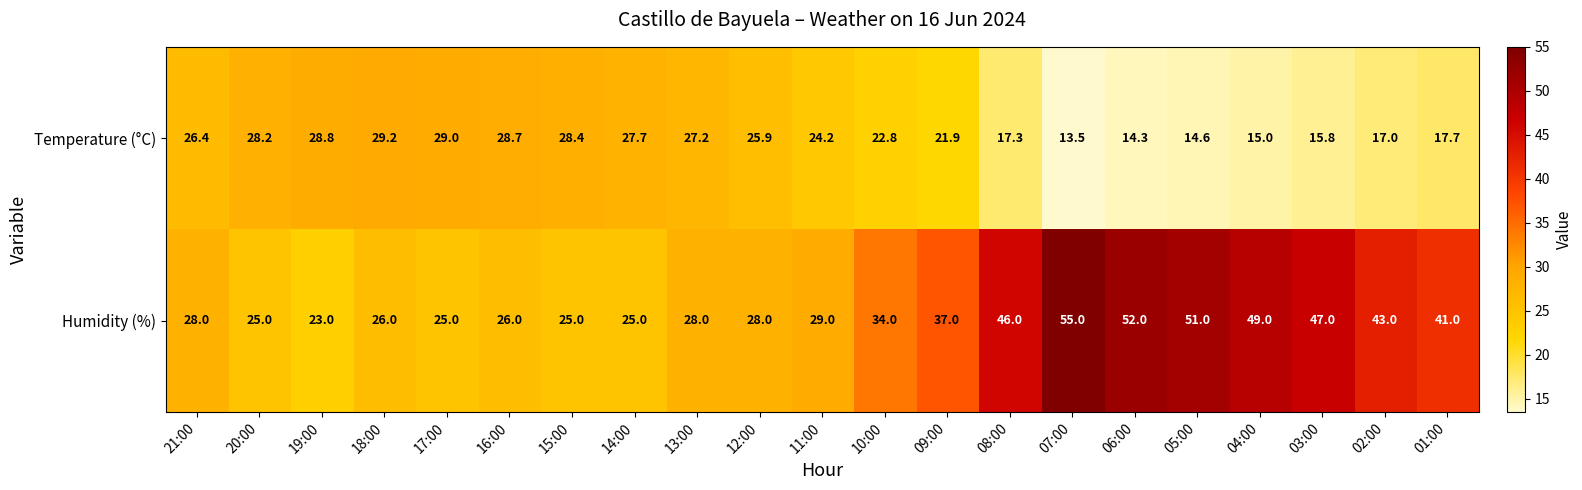

How many distinct data groups are displayed?

2